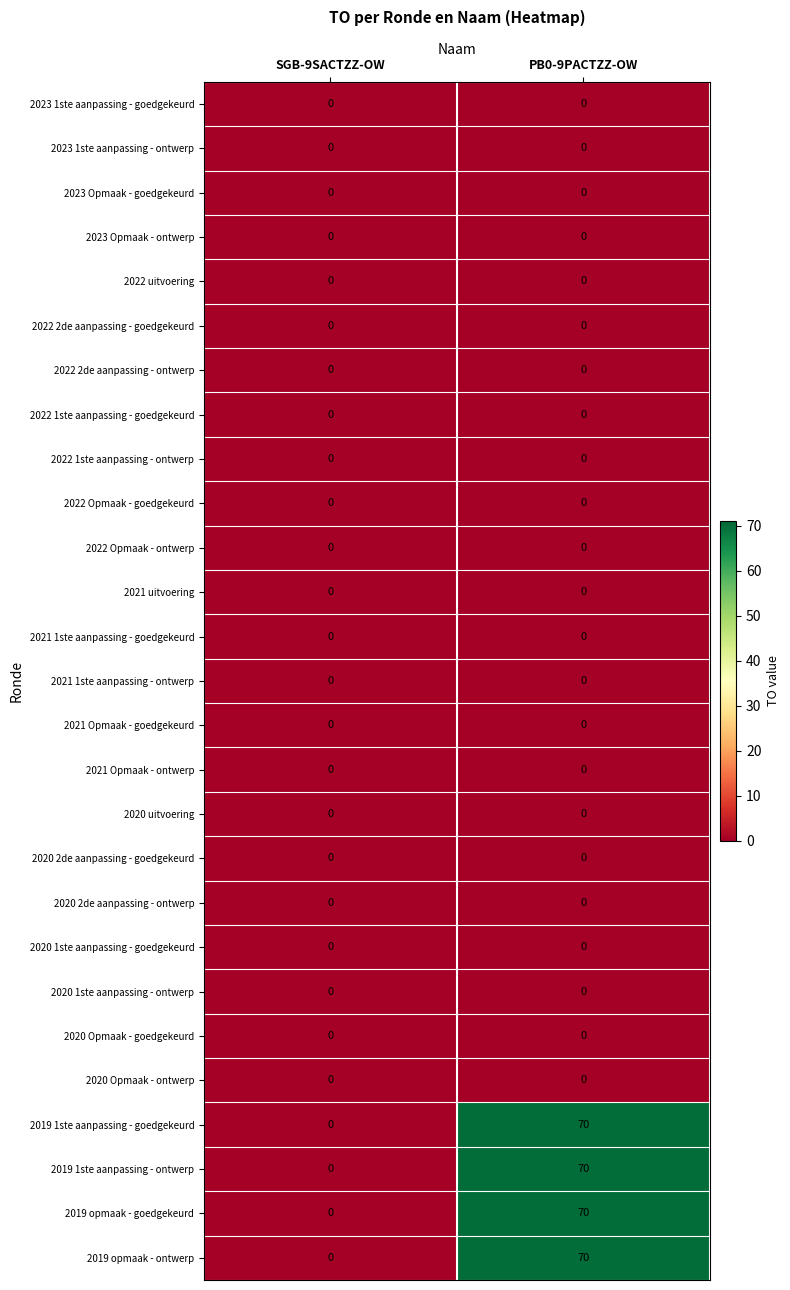

What is the total value across all series at PB0-9PACTZZ-OW?

280